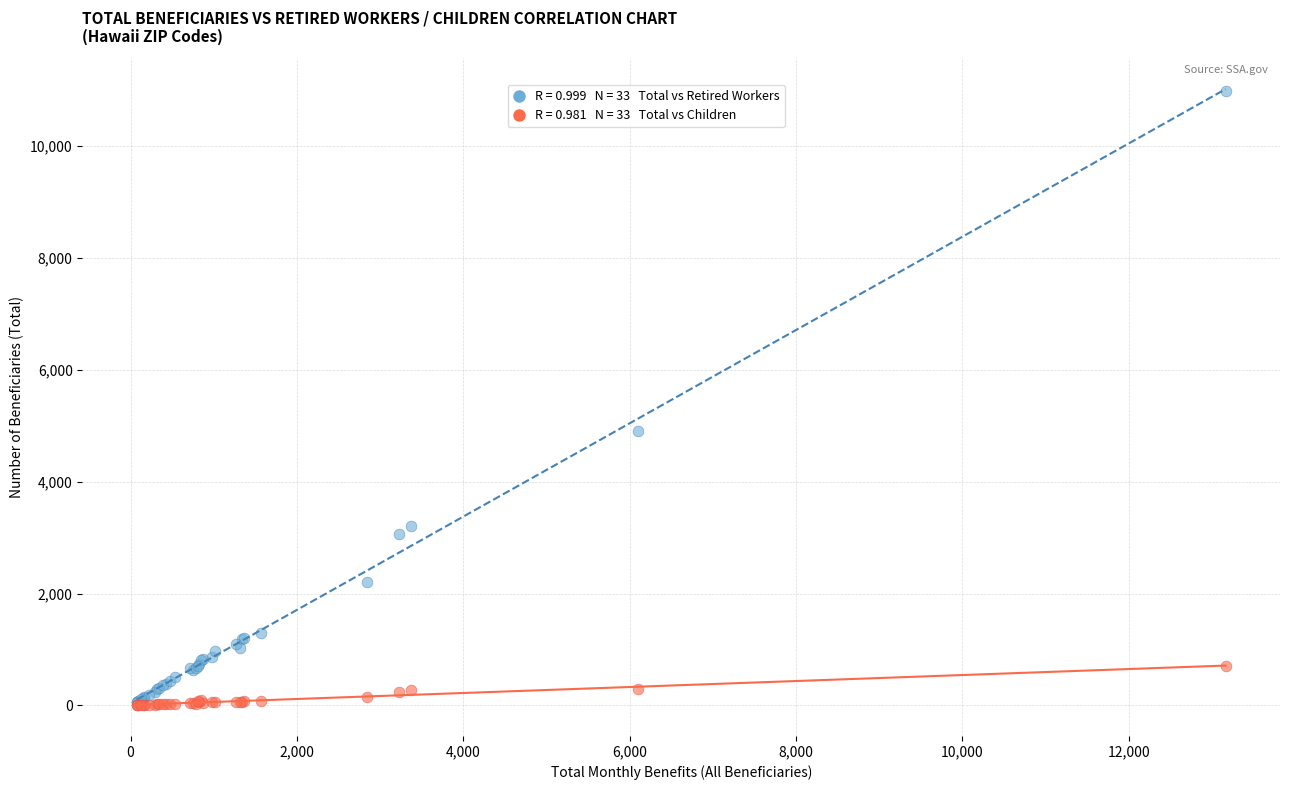

Across all series, what Y value is closest to 5497?

4910